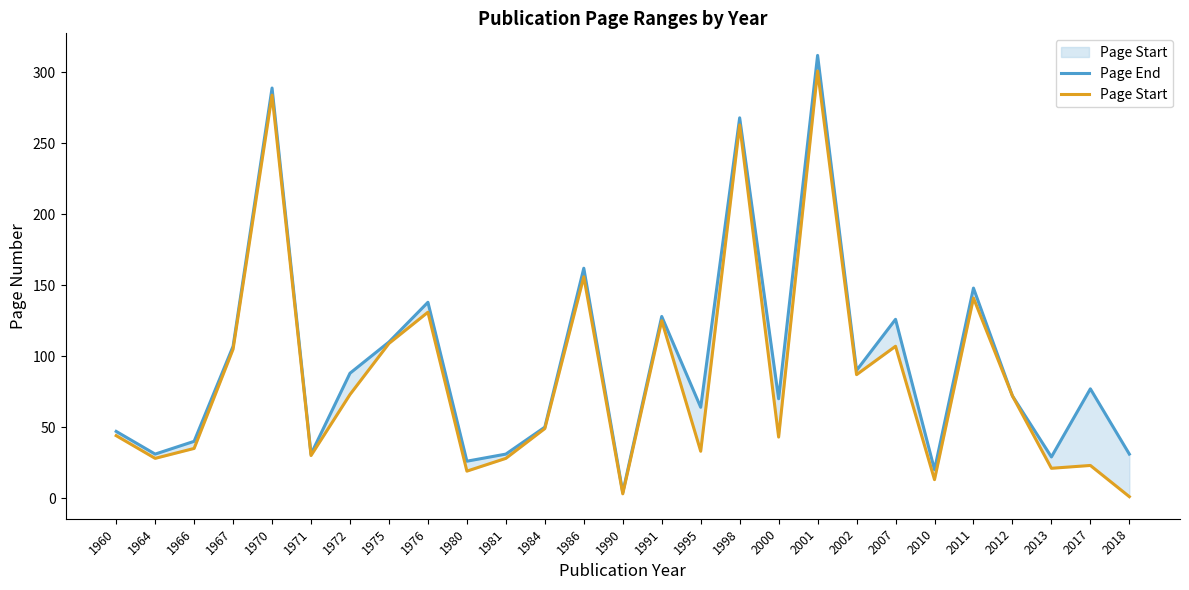

At 1980, list the series in order from largest to smallest.

Page End, Page Start